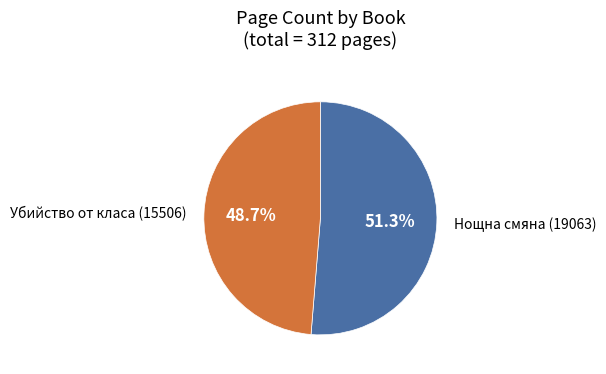

Is there a majority slice in this chart?

Yes